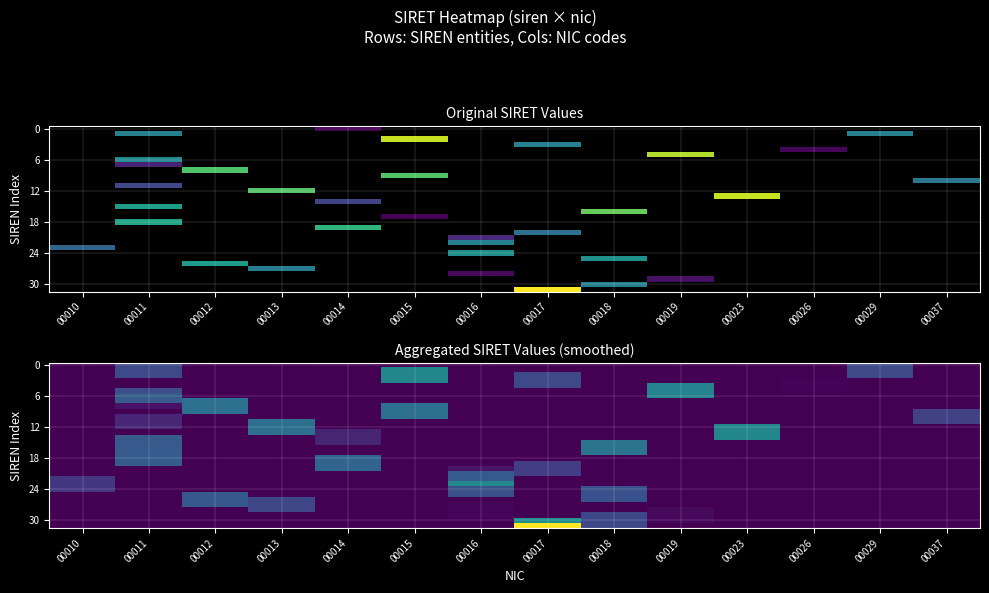

Between 00016 and 00037, which is larger?

00016